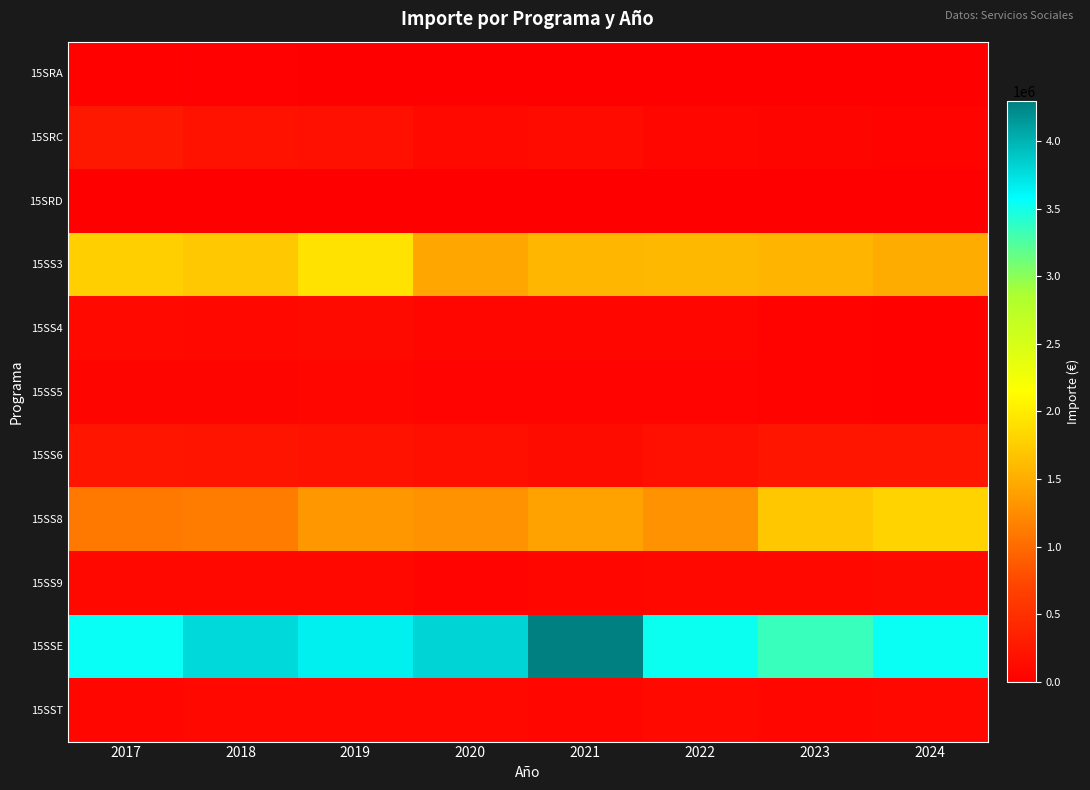

Which category has the lowest value across all series?

2024